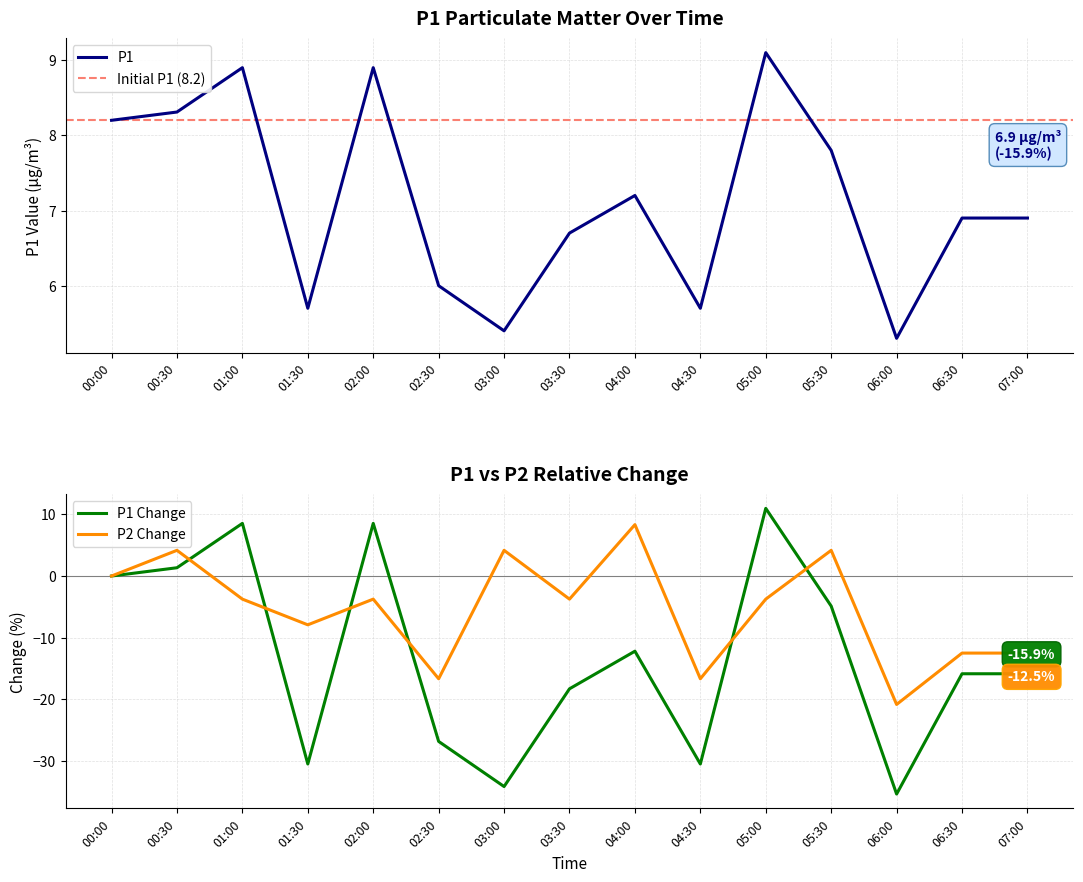

How many intersections are there between P1 and P2?

2